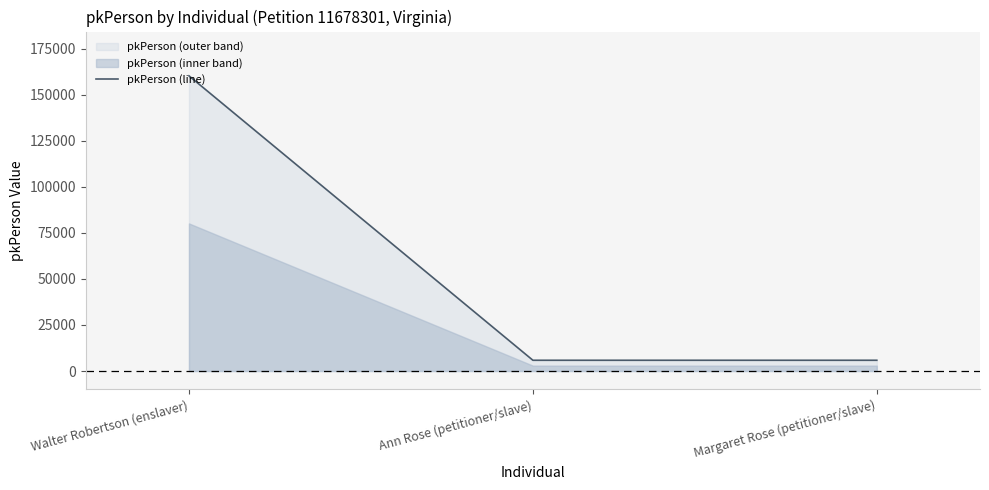

Which label corresponds to the smallest value in the chart?

Ann Rose (petitioner/slave)